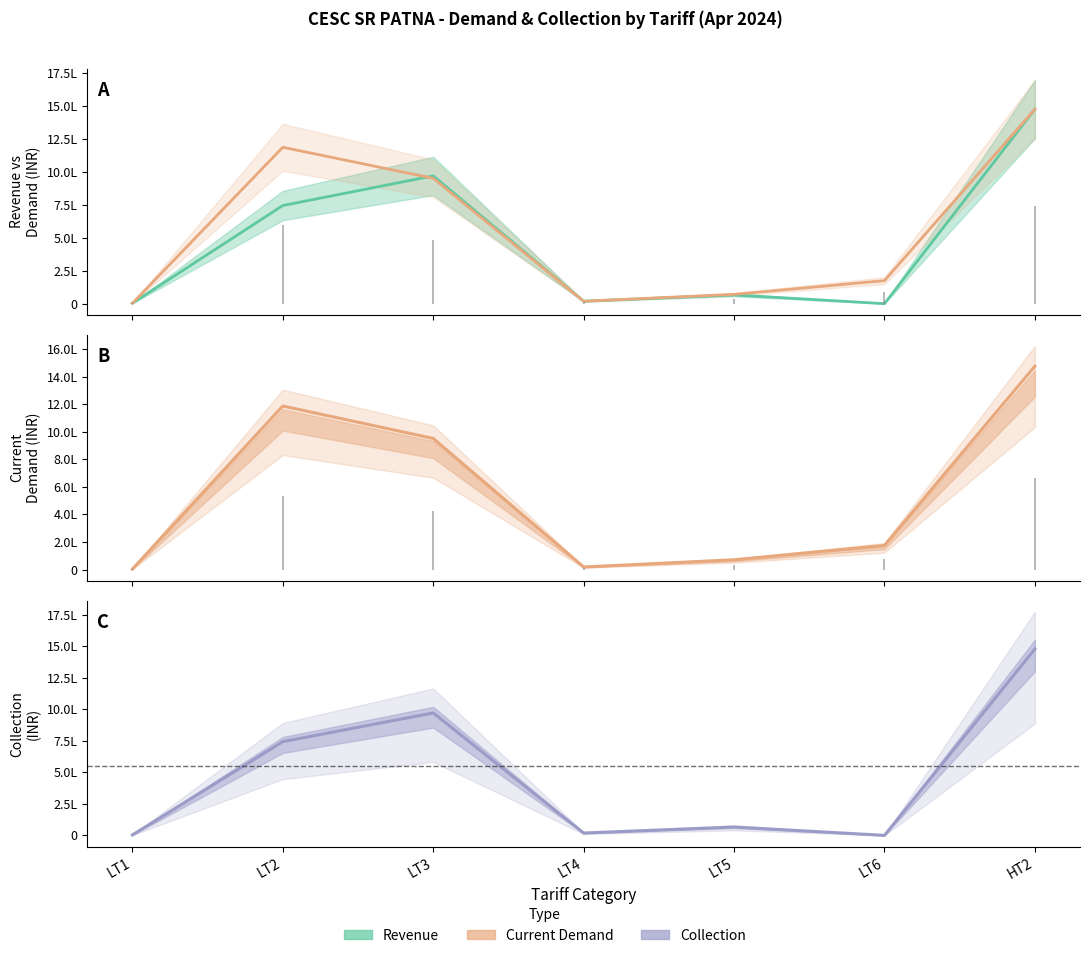

At how many categories does at least one series exceed 799074?

3